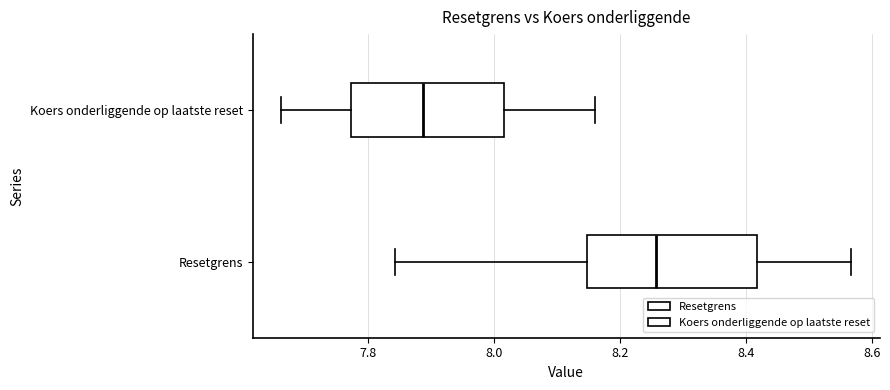

Which box's median line is the furthest to the right?

Resetgrens